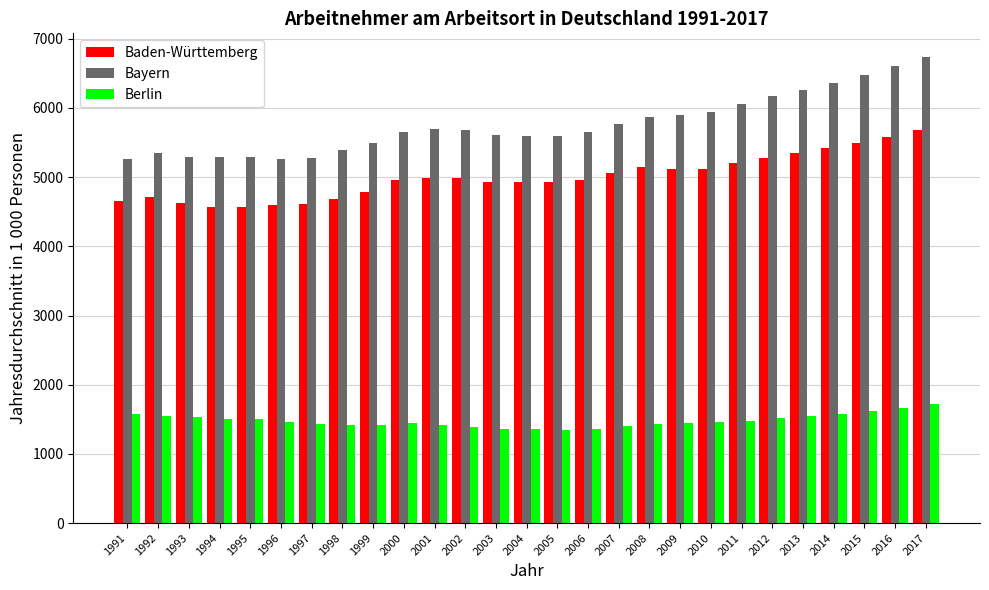

Between 2000 and 2012, which series saw the biggest shift?

Bayern